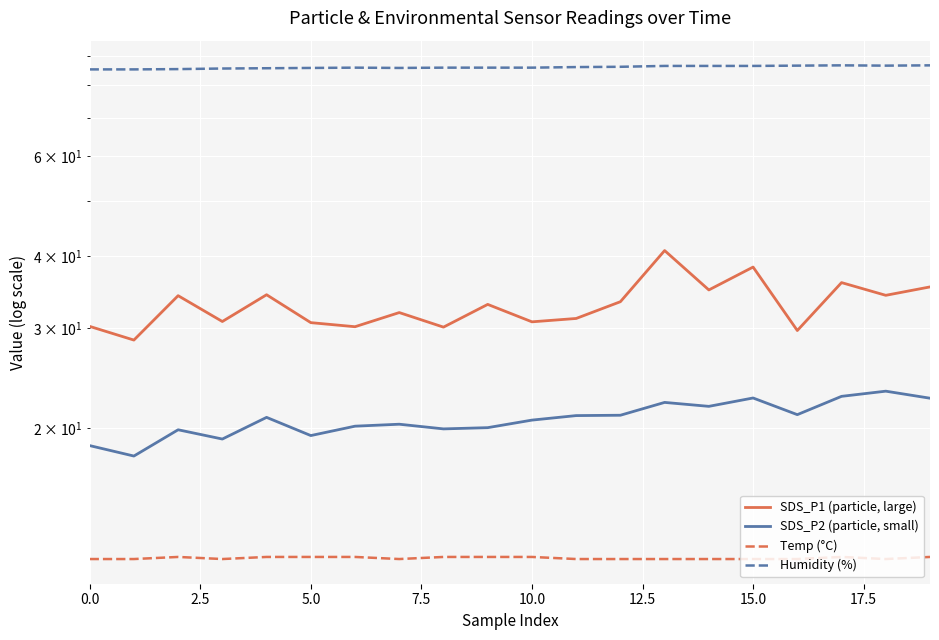

Which series has the largest total across all categories?

Humidity (%)